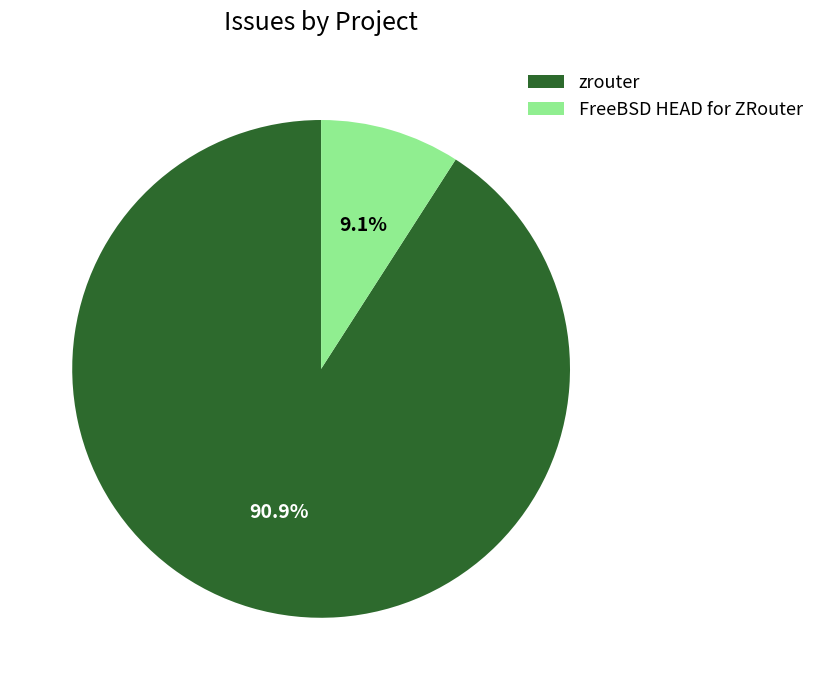

To the nearest percent, what percentage of the pie is FreeBSD HEAD for ZRouter?

9%